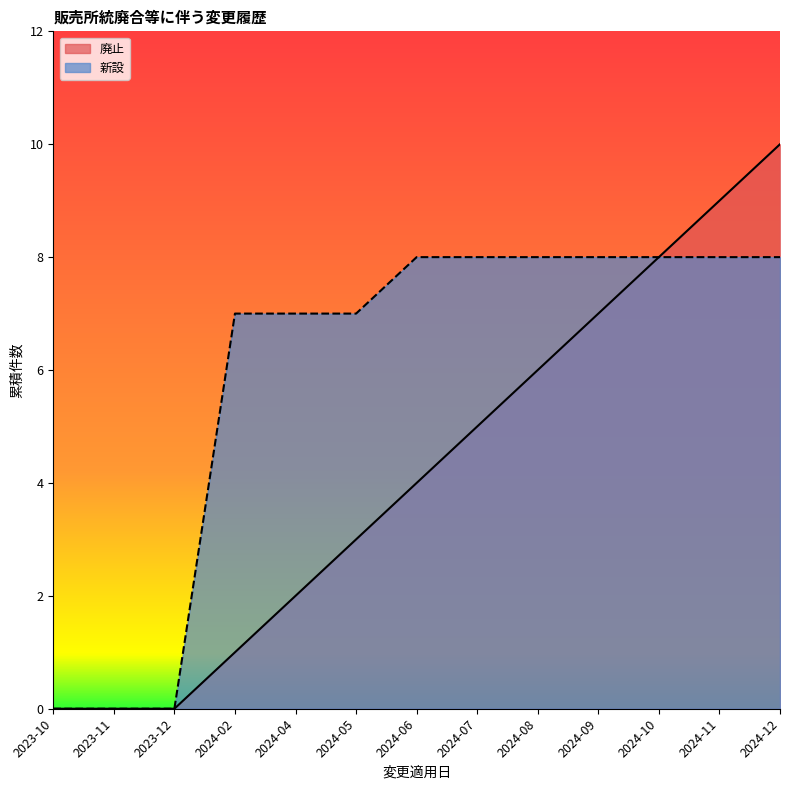

At which category is the sum across all series the highest?

2024-12